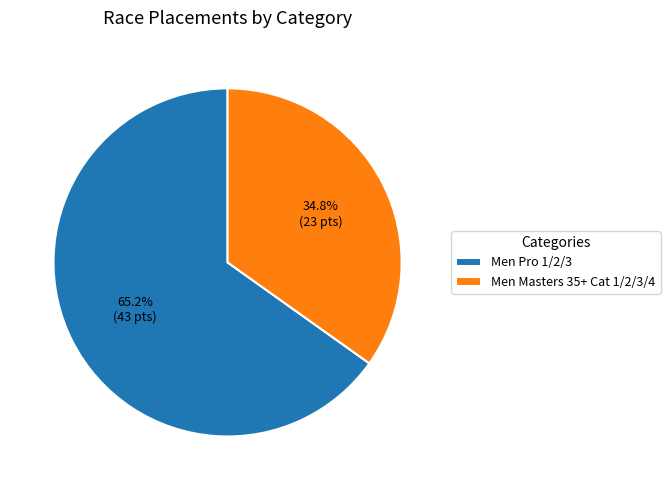

Which slice is the smallest?

Men Masters 35+ Cat 1/2/3/4